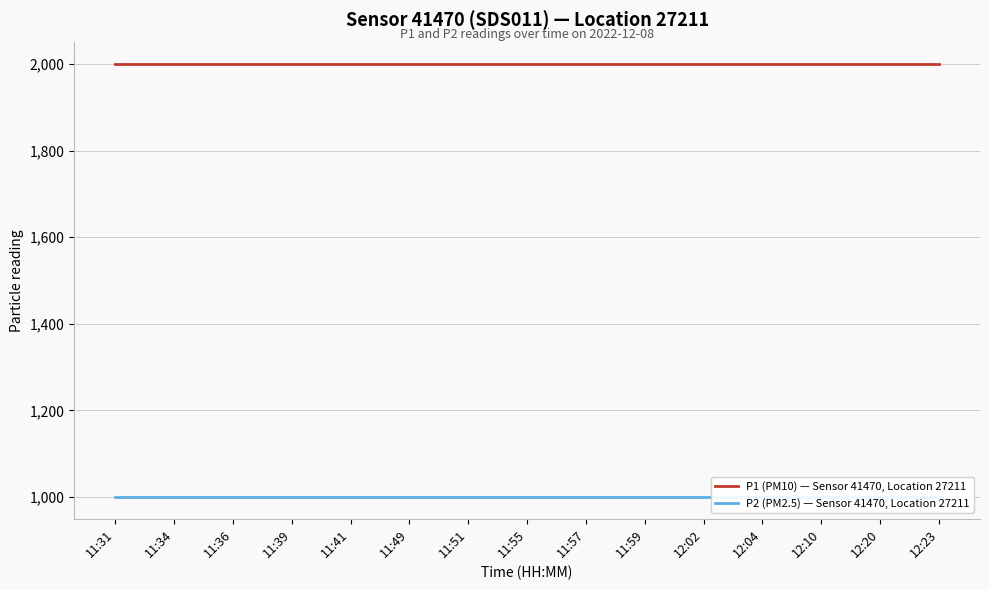

What is the difference between the highest and lowest values at 11:59?

1000.0